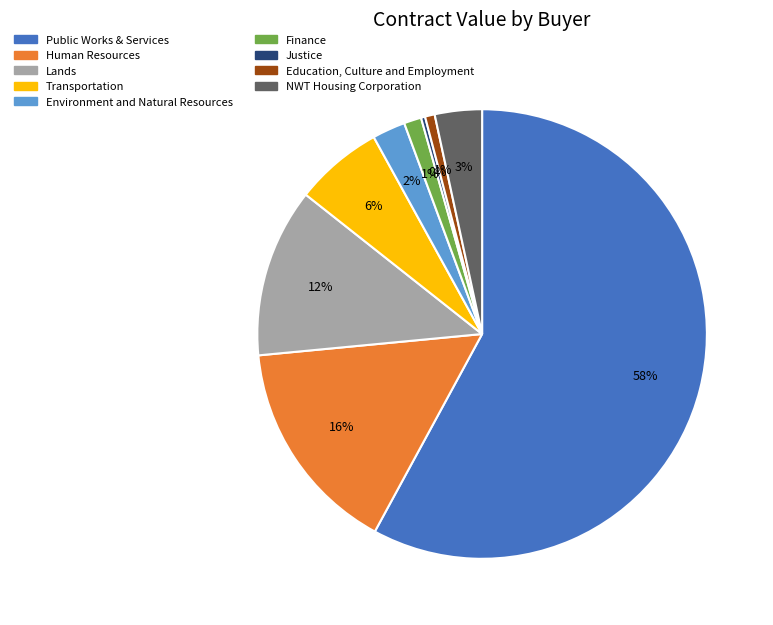

Do Public Works & Services and Lands together represent more than half of the pie?

Yes